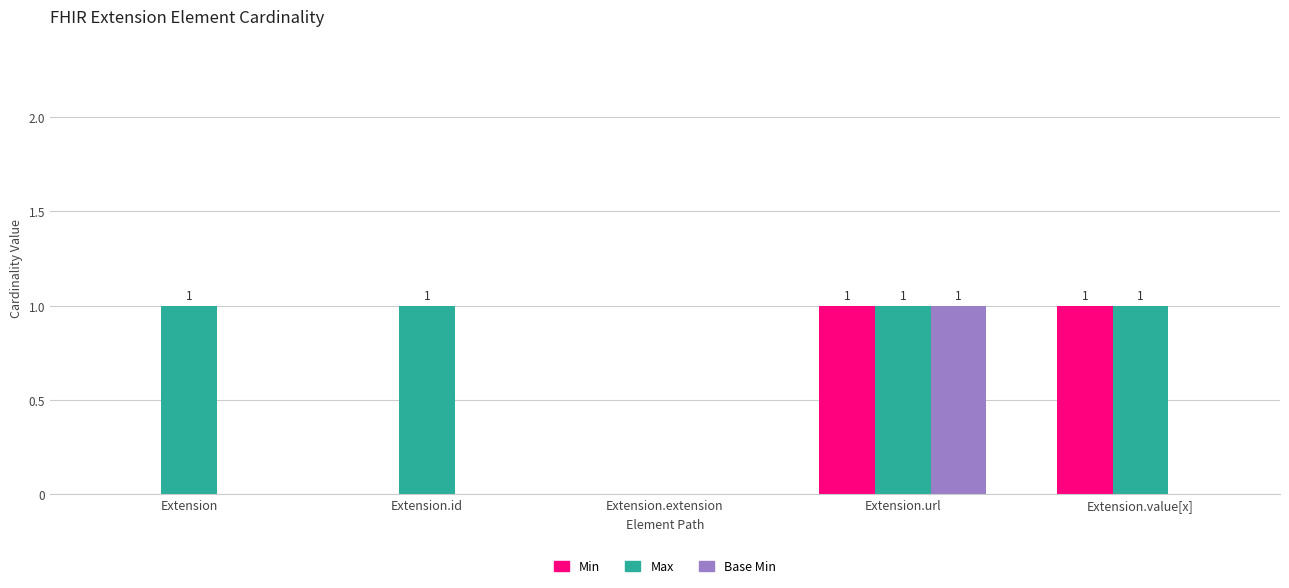

At which category is the sum across all series the highest?

Extension.url